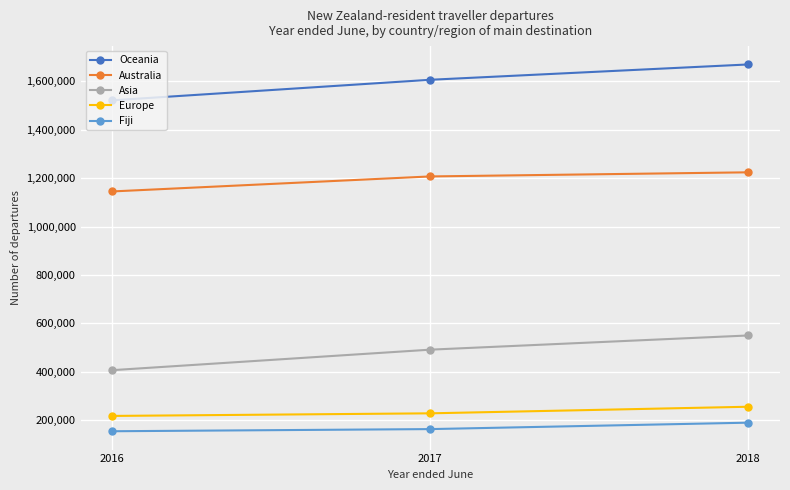

Which series has the widest spread of values?

Oceania